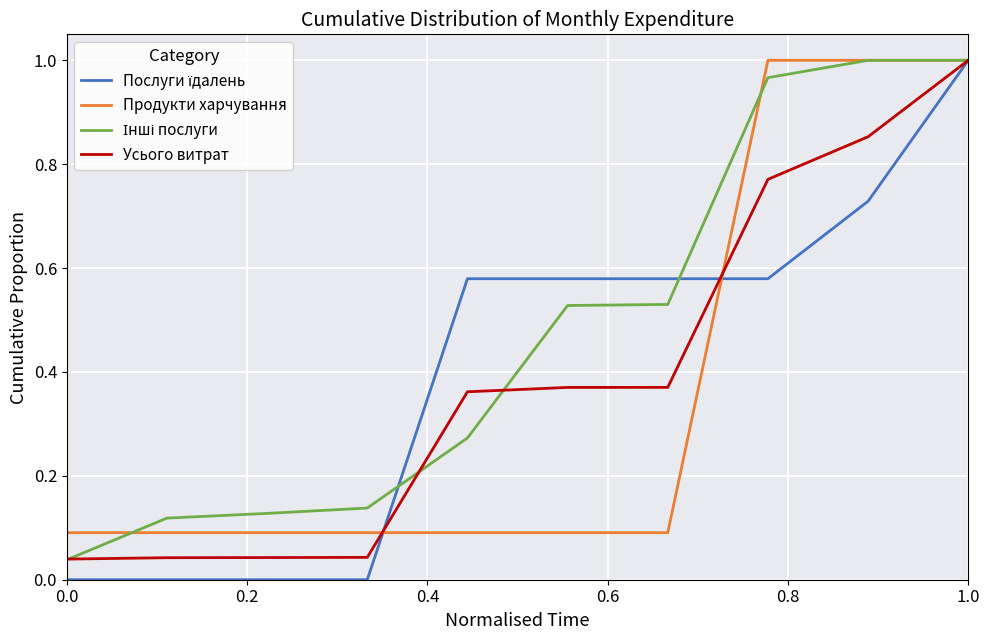

After their last crossing, which series has the higher values: Інші послуги or Продукти харчування?

Продукти харчування